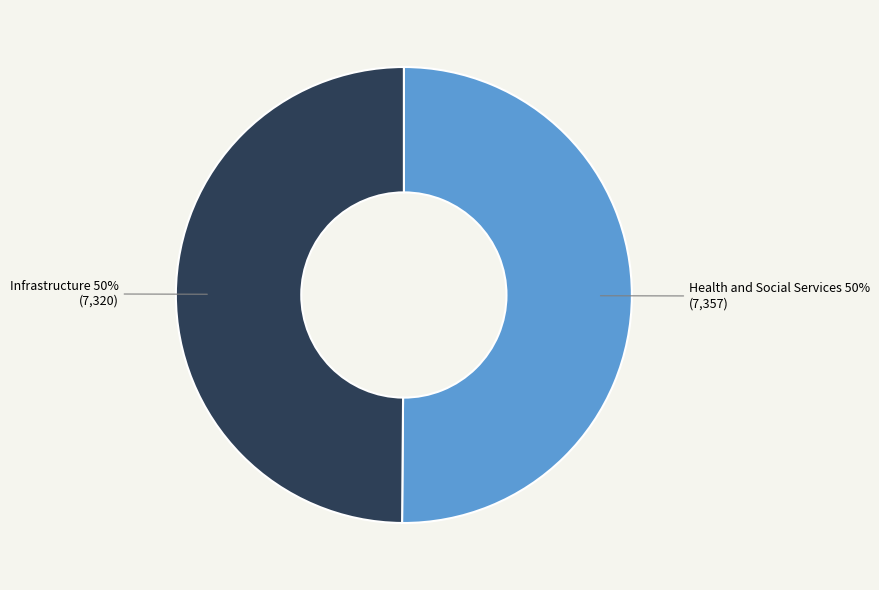

To the nearest percent, what is the average slice percentage?

50%